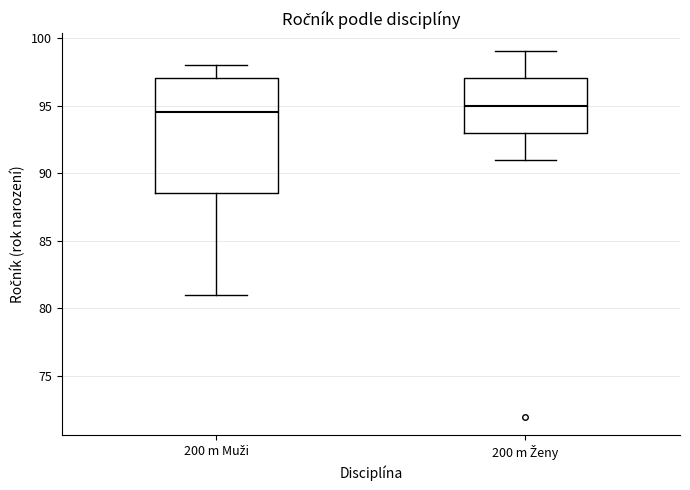

Reading left to right, transcribe this box plot: for each box, give where its median line is, the range the box spans, and where its two whiskers end, as read against the y-axis. The values are not printed on the chart, so give them approximately, as read against the axis.

200 m Muži: median 94.5, box 88.5 to 97.0, whiskers 81.0 to 98.0
200 m Ženy: median 95.0, box 93.0 to 97.0, whiskers 91.0 to 99.0